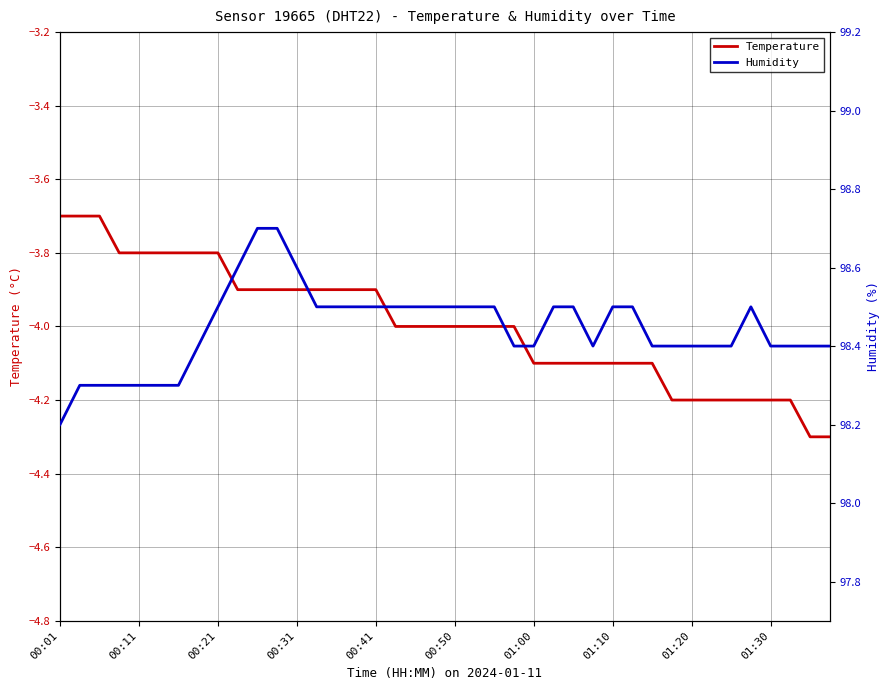

The value of Temperature at 00:31 is -6.5. True or false?

False